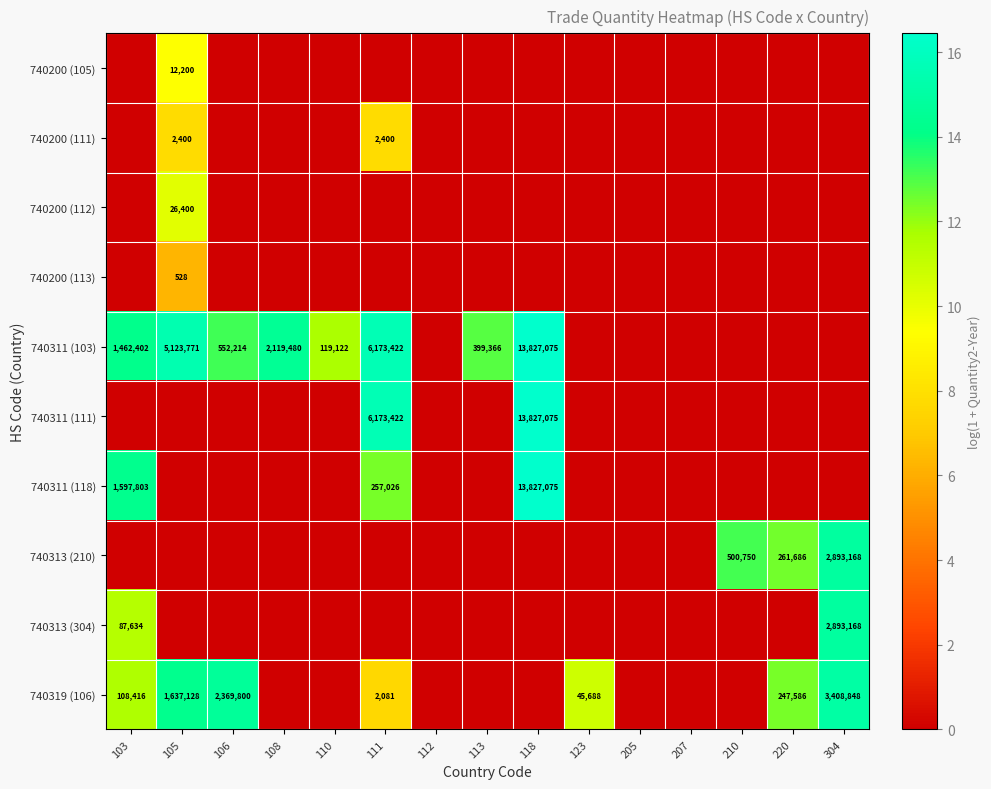

True or false: 740311 (118) has a value of 257026 at 111.

True